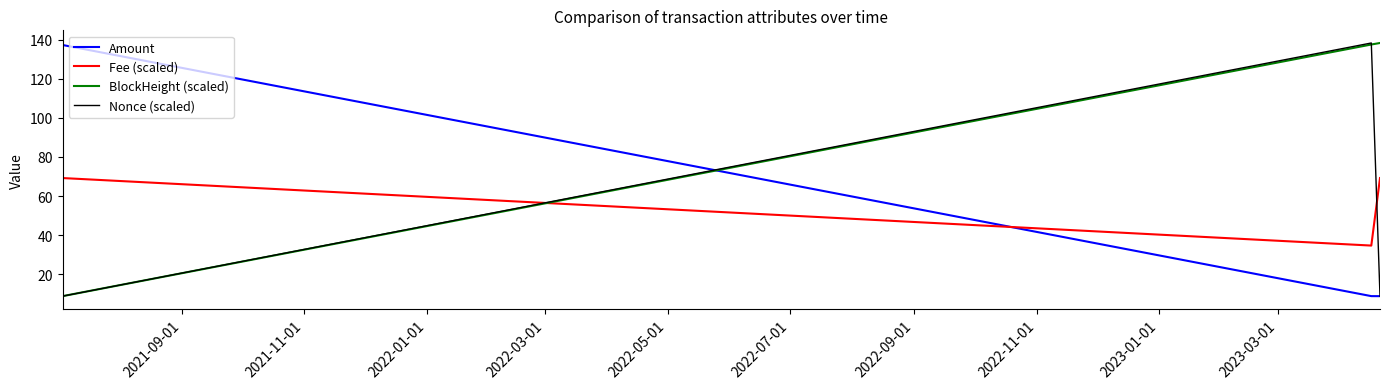

What is the highest value of the Amount series?

138.4